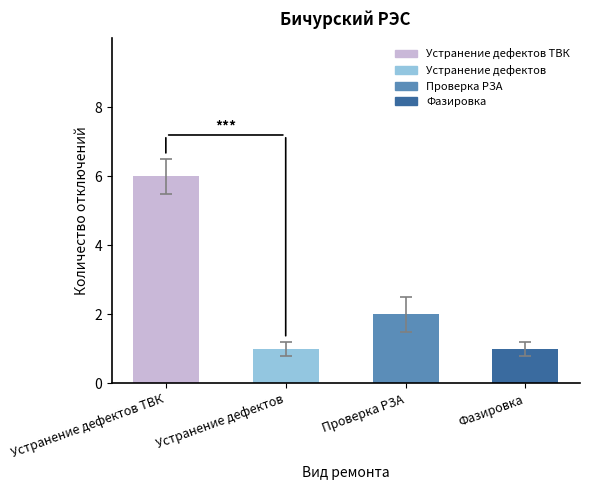

Reading left to right, what are all the values shown in this chart?

Устранение дефектов ТВК=6	Устранение дефектов=1	Проверка РЗА=2	Фазировка=1